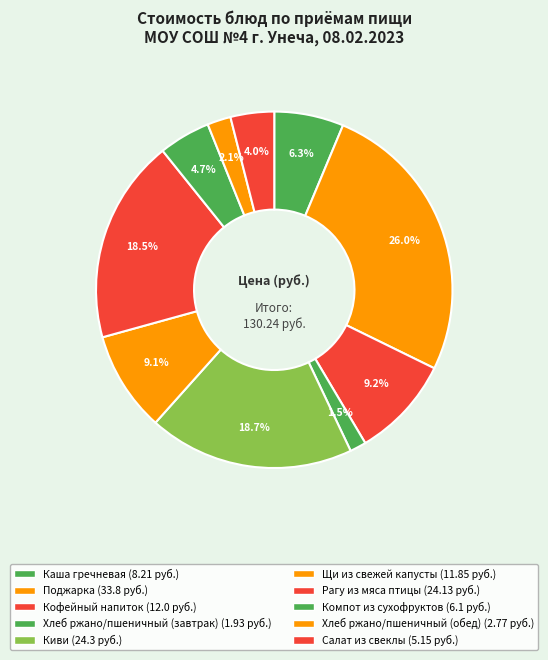

The Рагу из мяса птицы slice represents 32% of the pie. True or false?

False